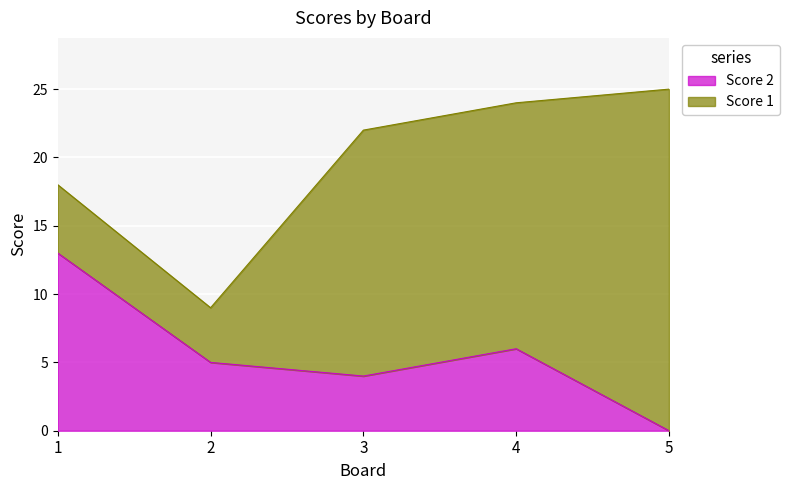

How many values are below 5?

2